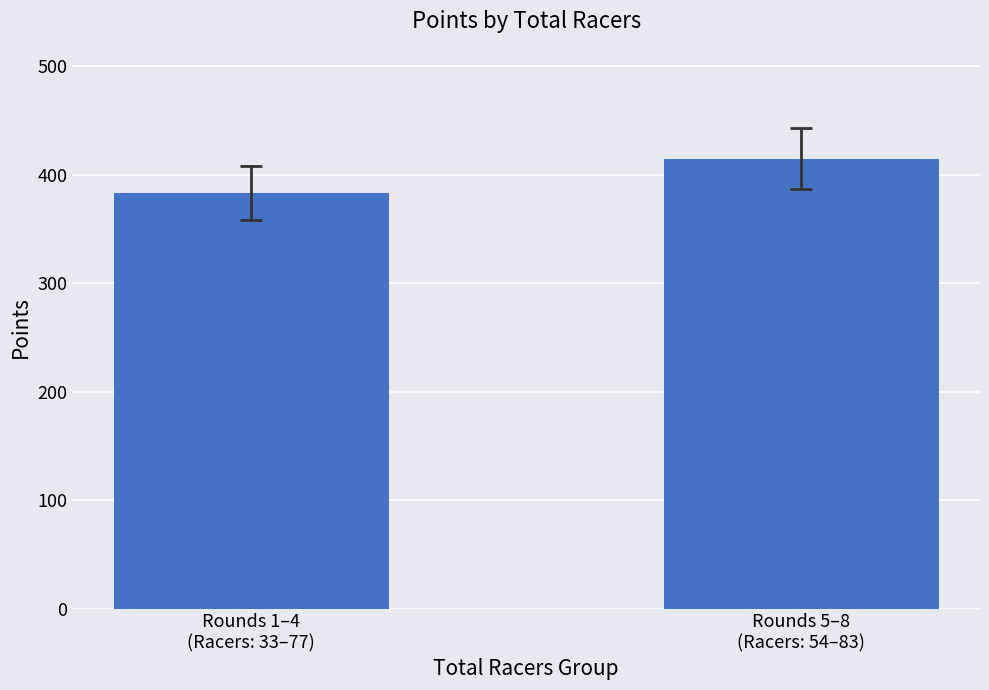

Reading left to right, extract all data points from this chart.

Rounds 1–4
(Racers: 33–77)=383.1	Rounds 5–8
(Racers: 54–83)=414.9